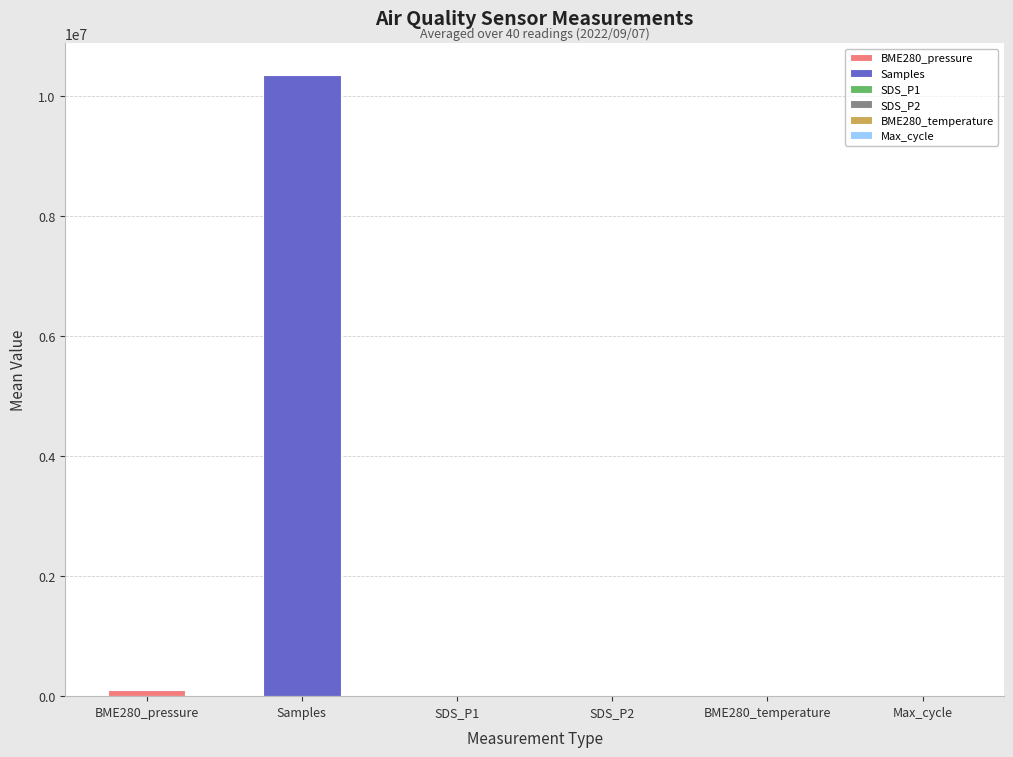

Are the bars horizontal?

No